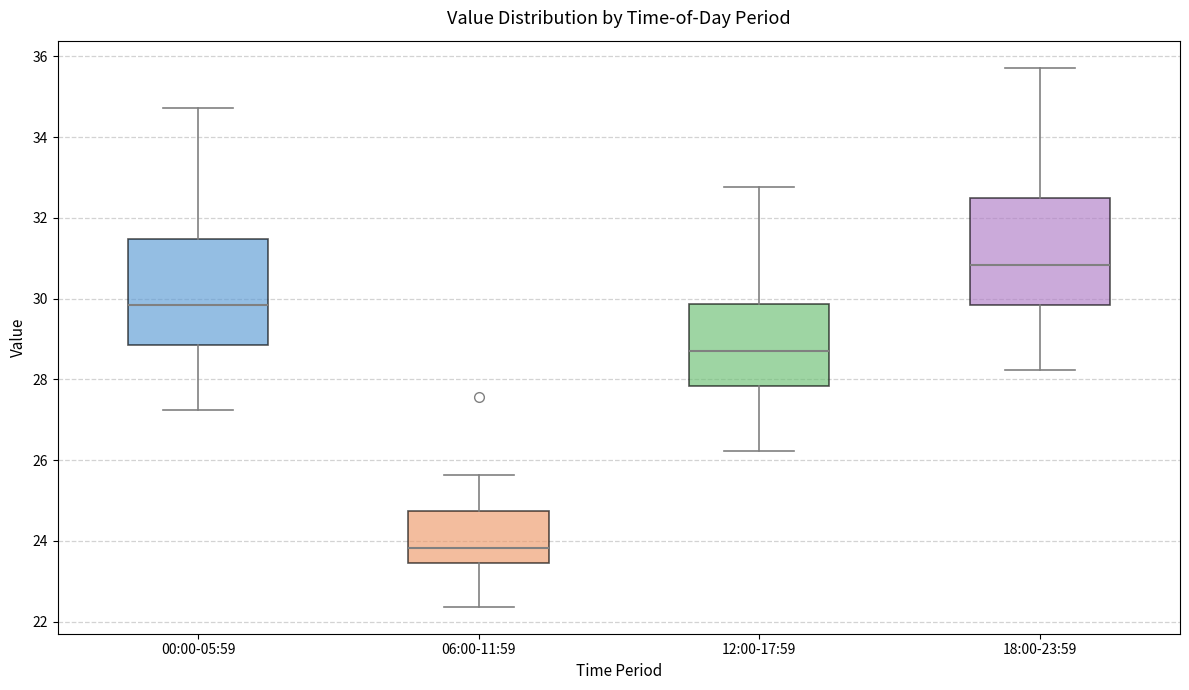

Which box has the highest median line?

18:00-23:59